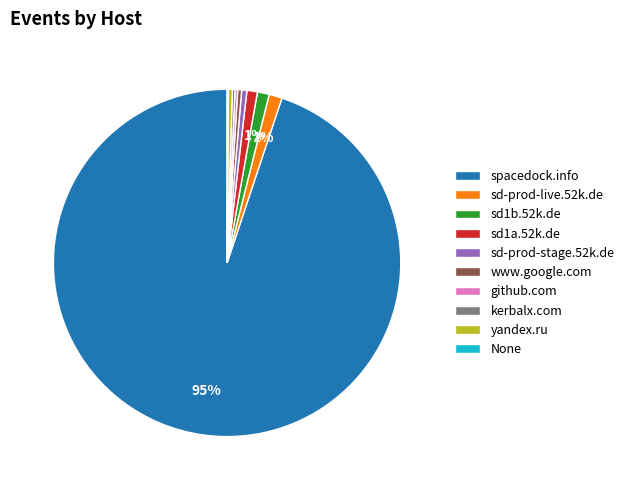

Is the sum of yandex.ru and sd-prod-stage.52k.de greater than half?

No